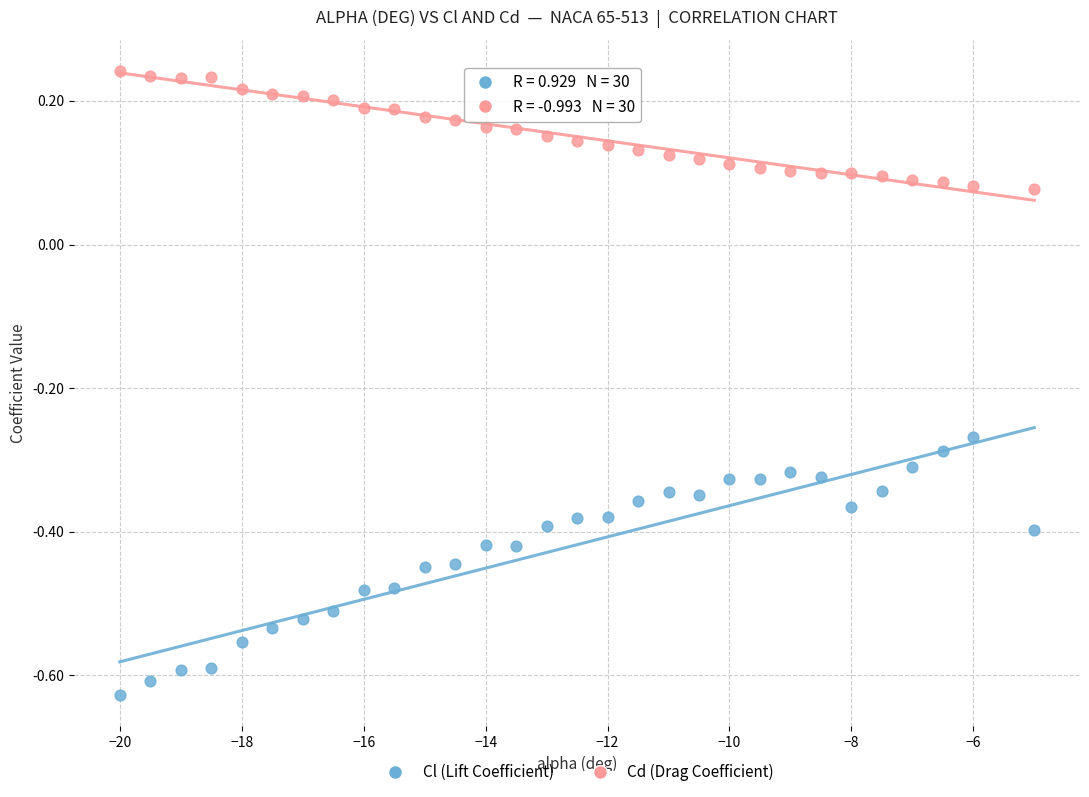

What is the X range (max minus min) for the scatter plot?

15.0